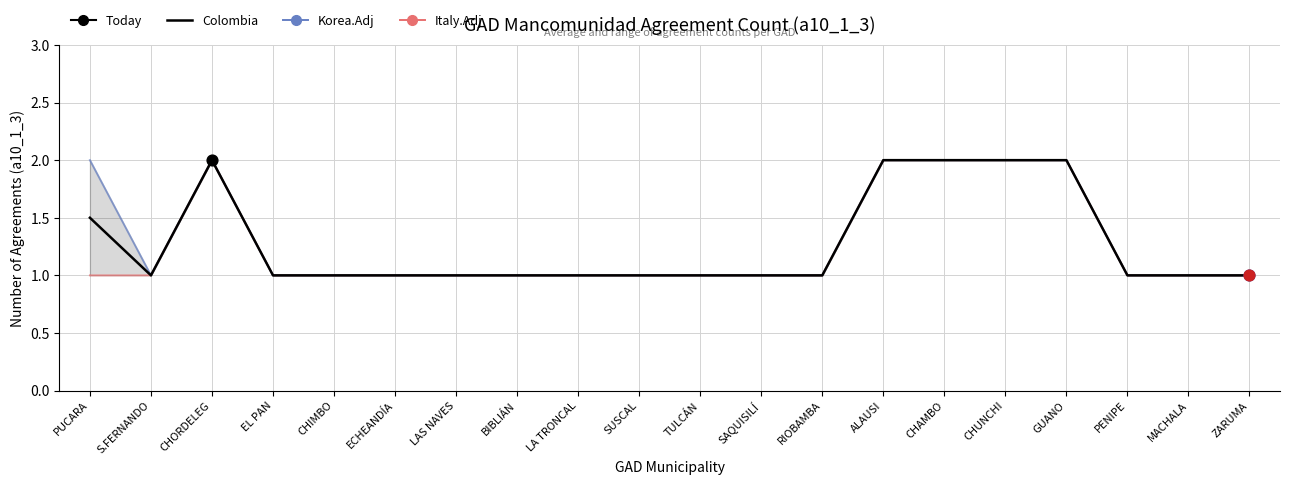

At how many categories does at least one series exceed 1?

6